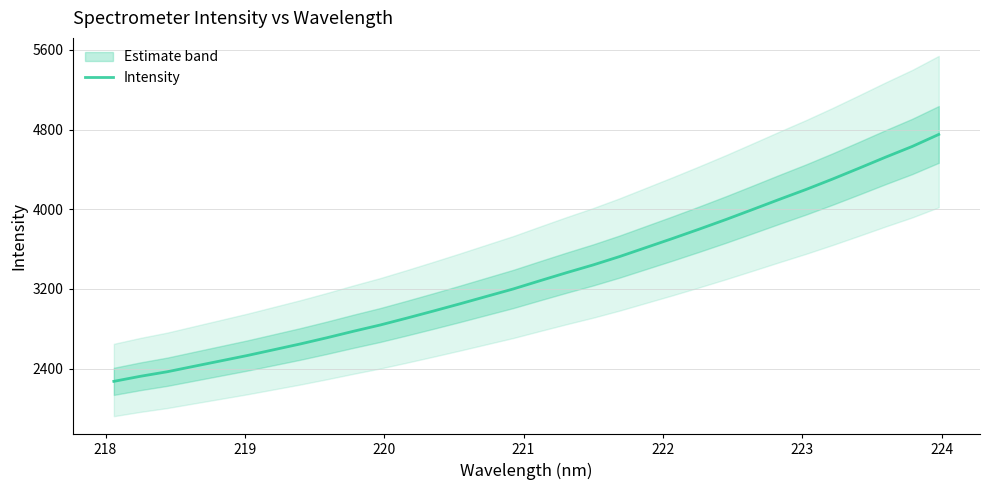

What is the minimum value for Intensity?

2271.6